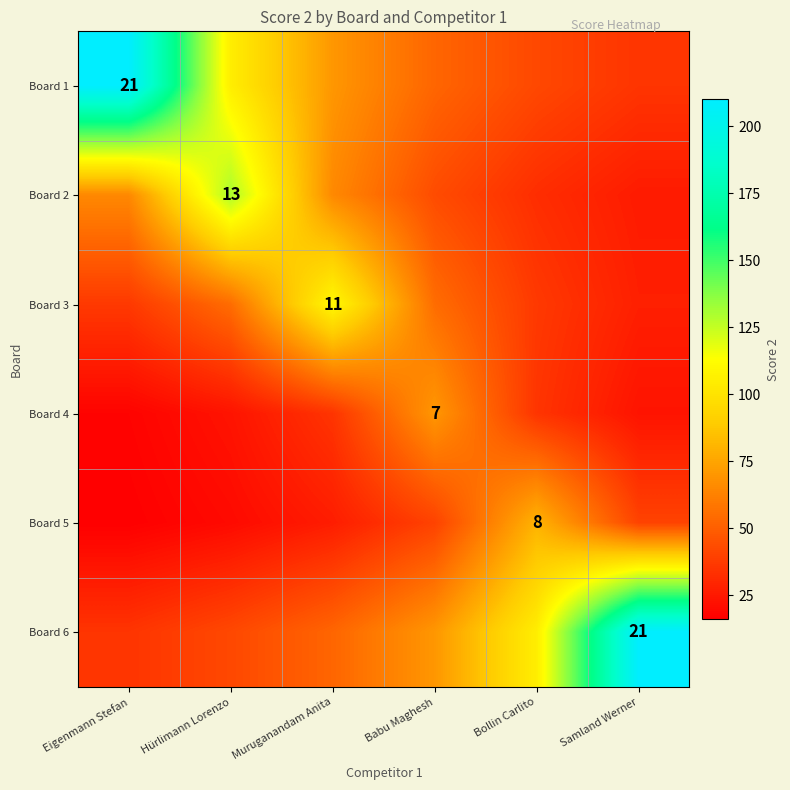

What is the greatest value displayed?

210.0